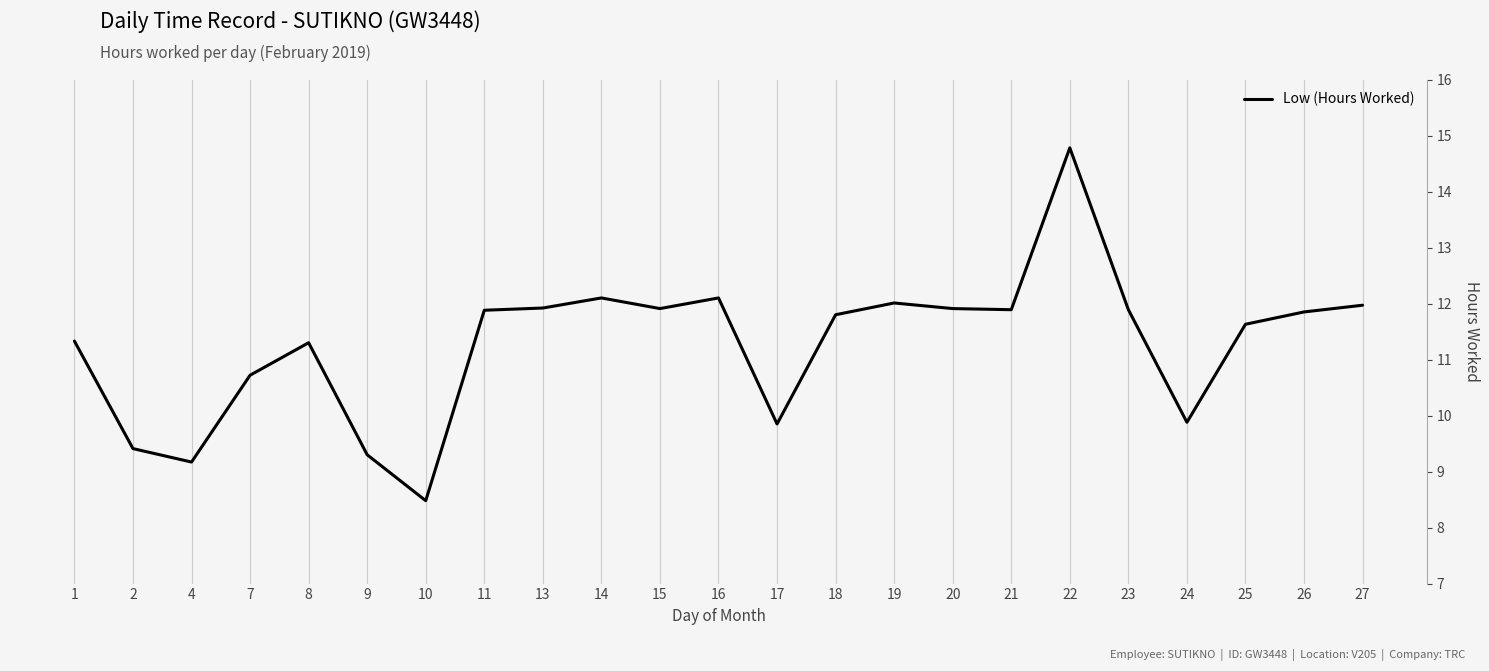

What is the ratio of the value at 7 to the value at 26?

0.9